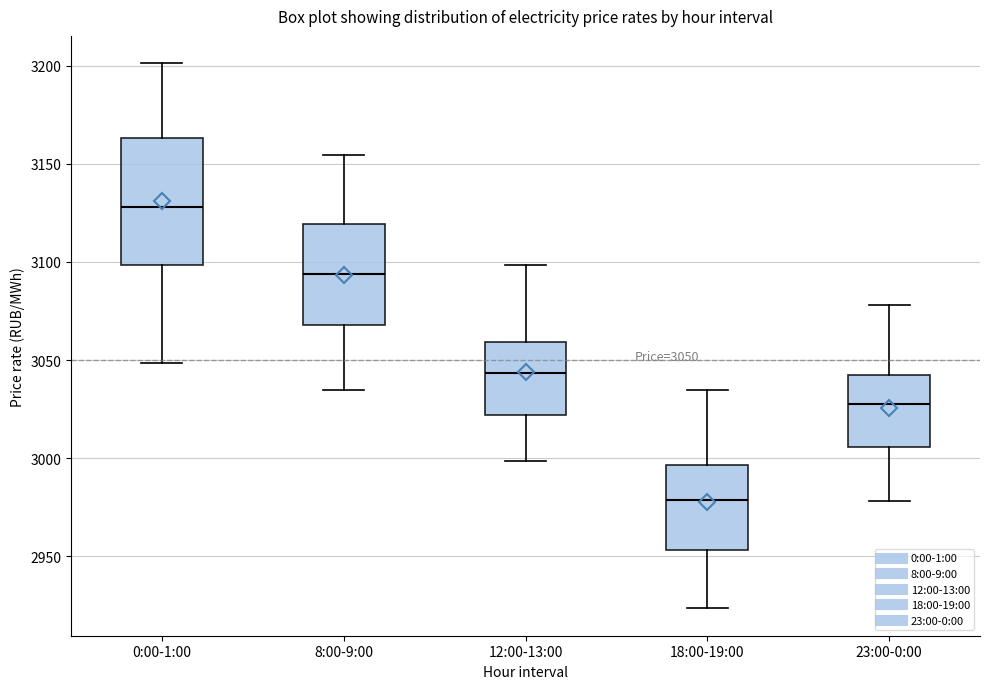

Which box's median line is the lowest?

18:00-19:00